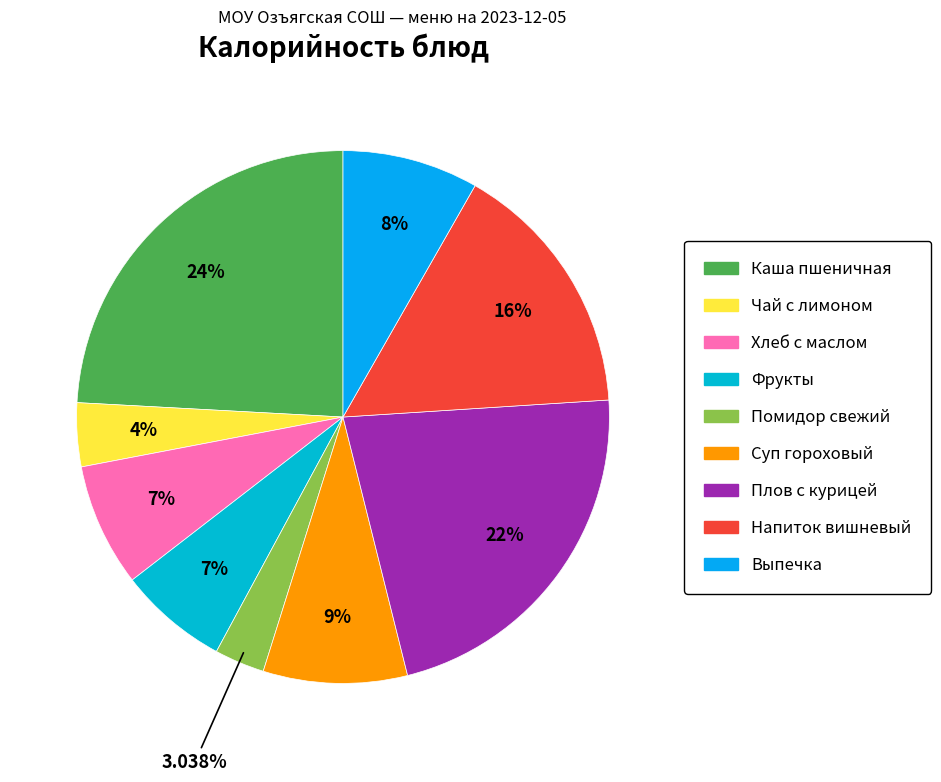

Combined, do Хлеб с маслом and Помидор свежий account for over 50%?

No